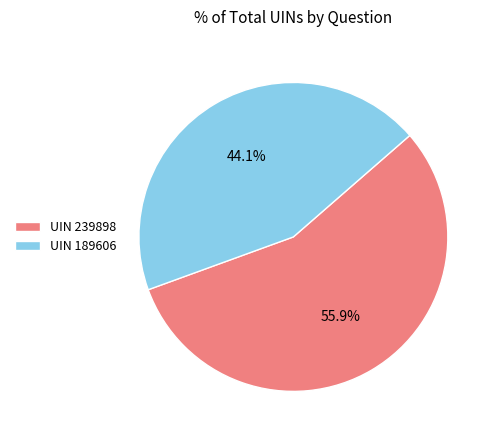

To the nearest percent, what is the difference between the largest and smallest slice percentages?

12%